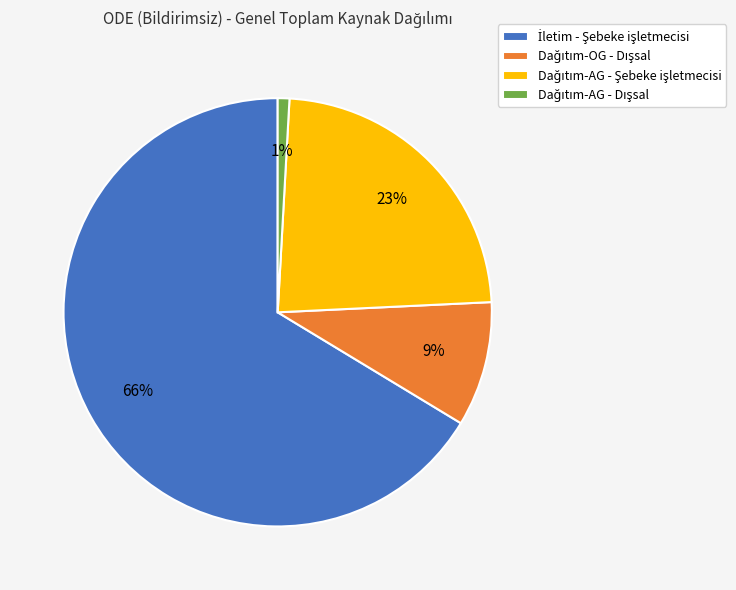

Is there a majority slice in this chart?

Yes